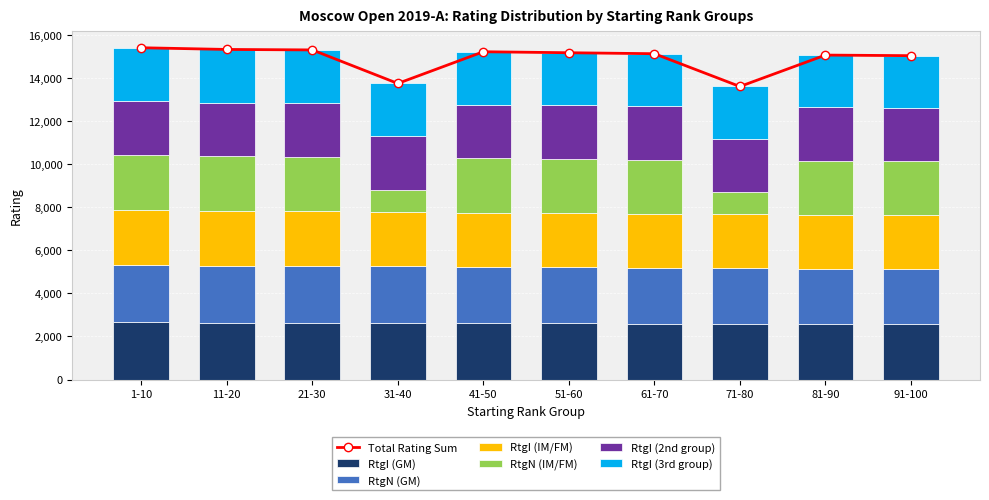

Is the value of RtgN (IM/FM) at 71-80 greater than the value of RtgI (IM/FM) at 41-50?

No